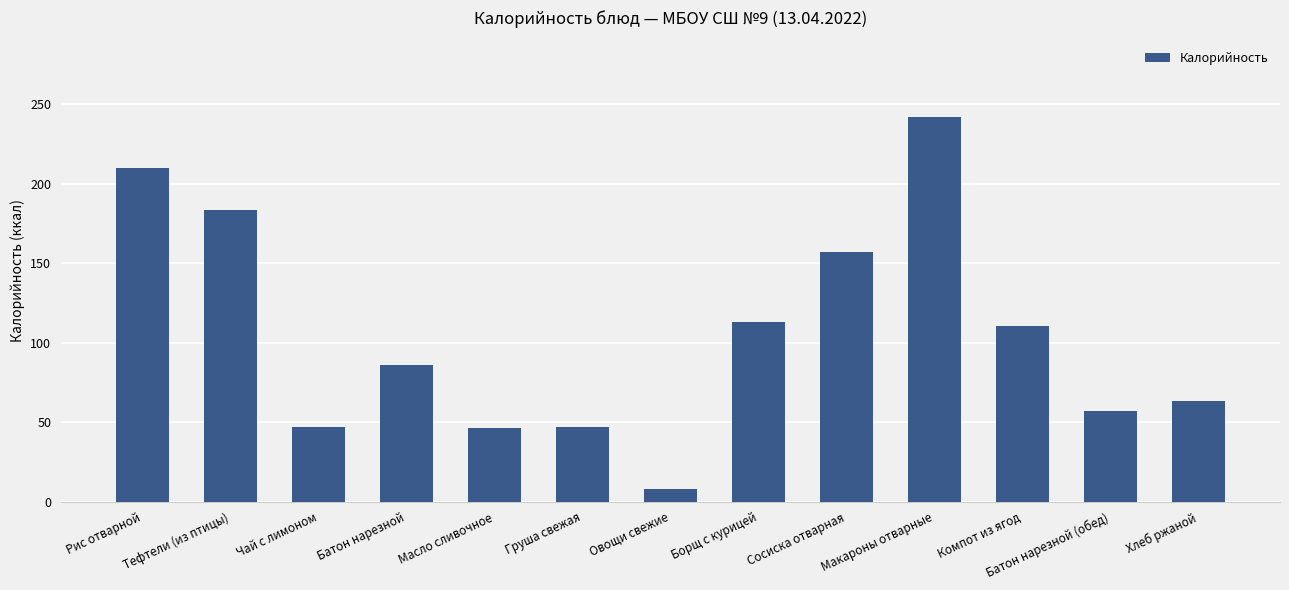

True or false: the data shows 14.3 at Груша свежая.

False